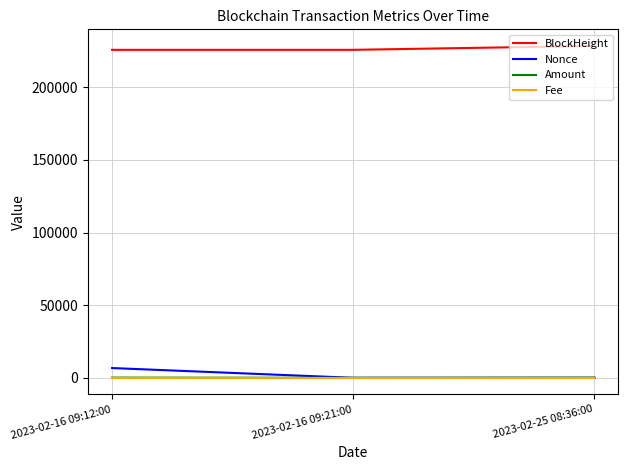

At how many categories does at least one series exceed 222098?

3